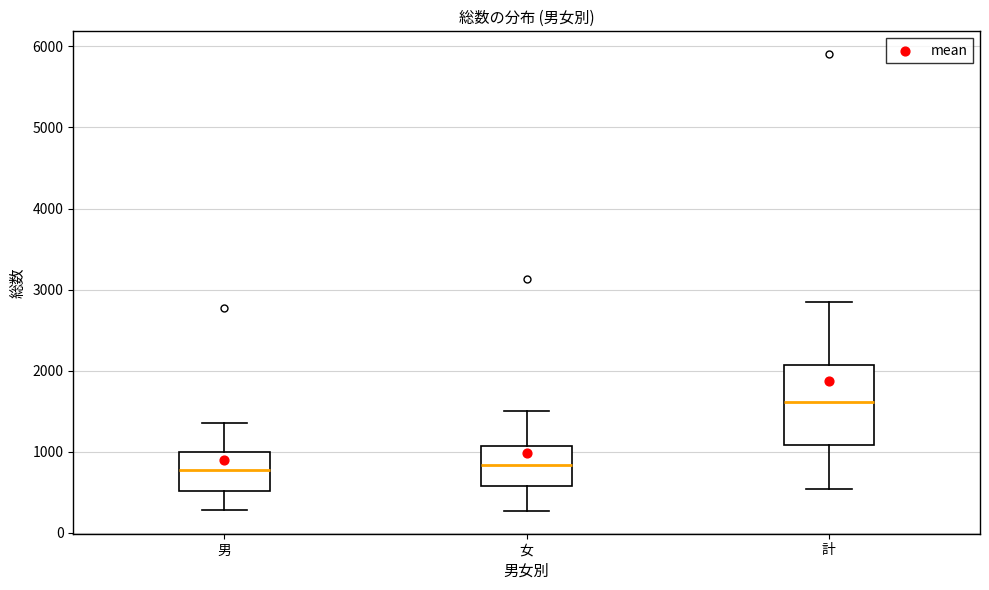

Reading left to right, transcribe this box plot: for each box, give where its median line is, the range the box spans, and where its two whiskers end, as read against the y-axis. The values are not printed on the chart, so give them approximately, as read against the axis.

男: median 800, box 500 to 1000, whiskers 300 to 1400
女: median 800, box 600 to 1100, whiskers 300 to 1500
計: median 1600, box 1100 to 2100, whiskers 500 to 2900